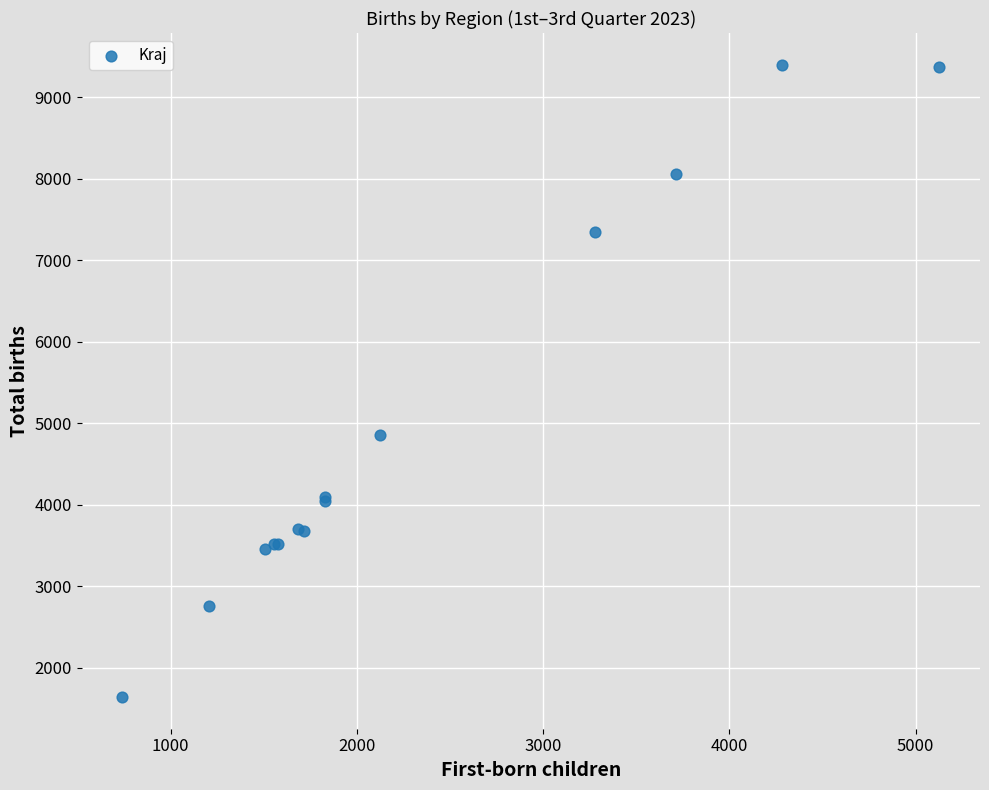

What Y value in the scatter plot is closest to 5520?

4861